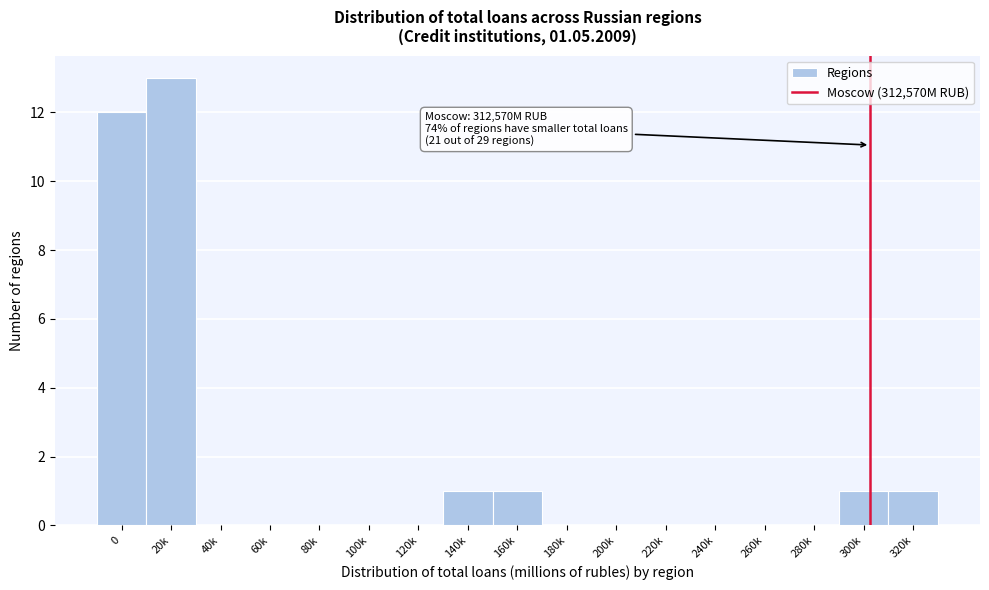

Reading left to right, list all the values displayed in this chart.

0=12	20k=13	40k=0	60k=0	80k=0	100k=0	120k=0	140k=1	160k=1	180k=0	200k=0	220k=0	240k=0	260k=0	280k=0	300k=1	320k=1